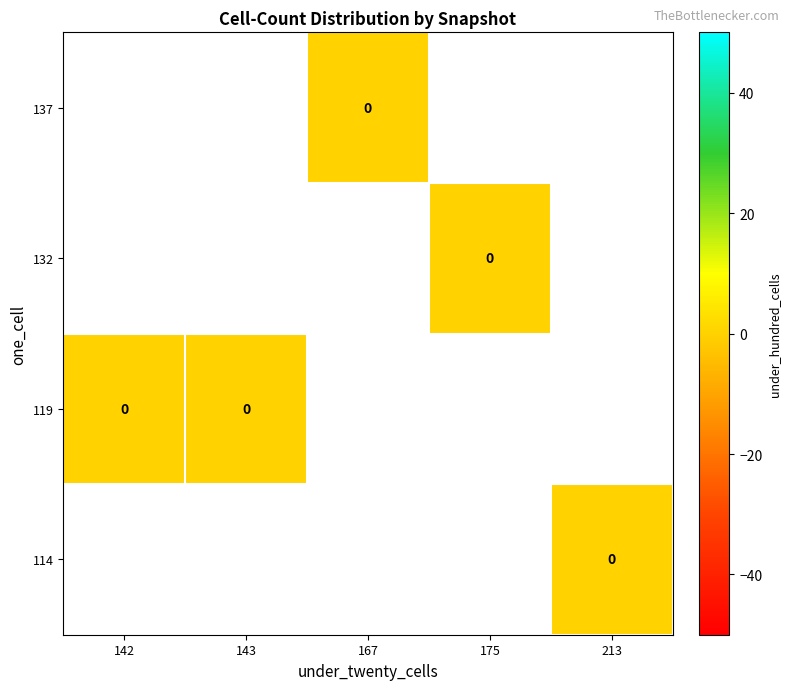

Which has a higher value, 167 or 175?

175